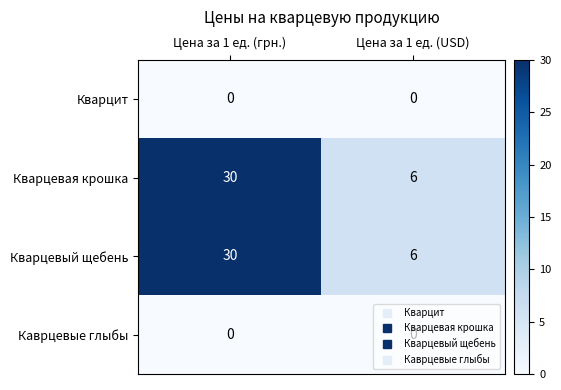

Is it true that Кварцевая крошка equals 30 at Цена за 1 ед. (грн.)?

True